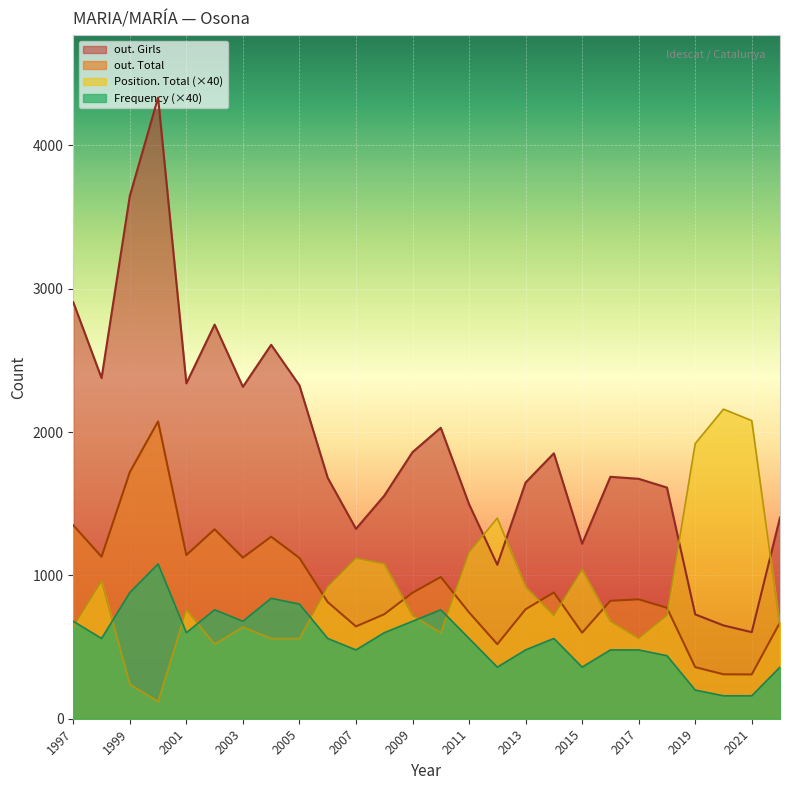

What is the highest value of the out. Total series?

2075